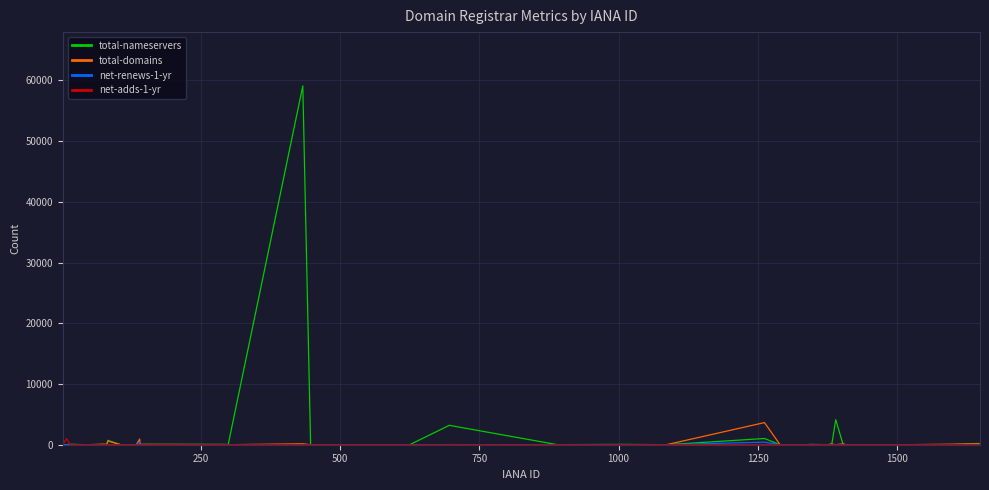

Which series has the largest total across all categories?

total-nameservers